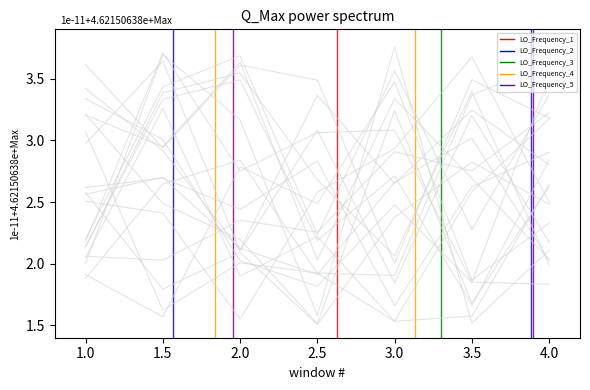

Rank the series by their average value, from highest to lowest.

LO_Frequency_1, LO_Frequency_5, LO_Frequency_2, LO_Frequency_4, LO_Frequency_3